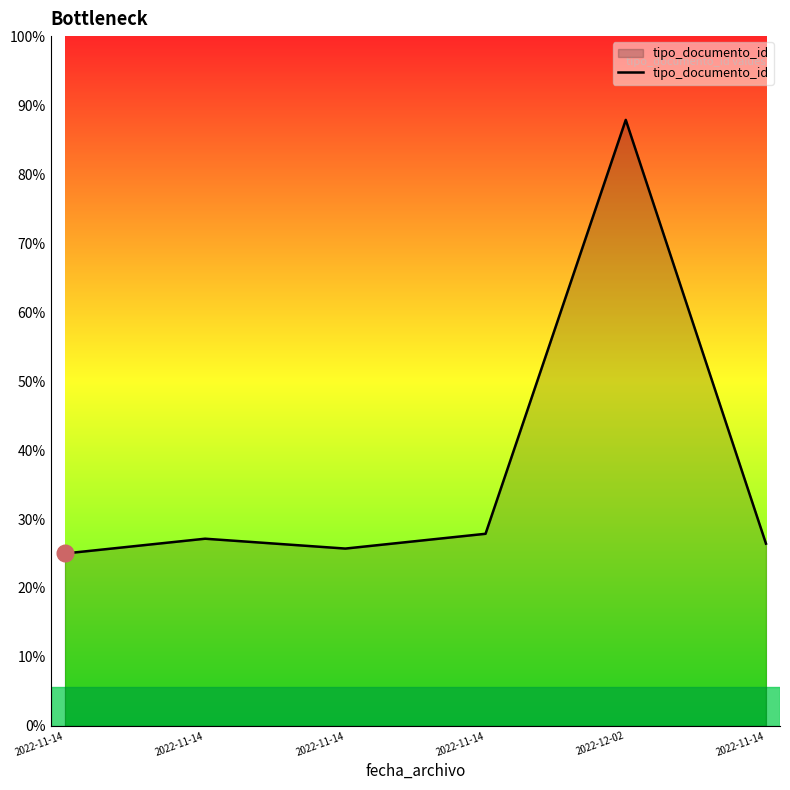

Between 2022-11-14 and 2022-11-14, which is larger?

2022-11-14